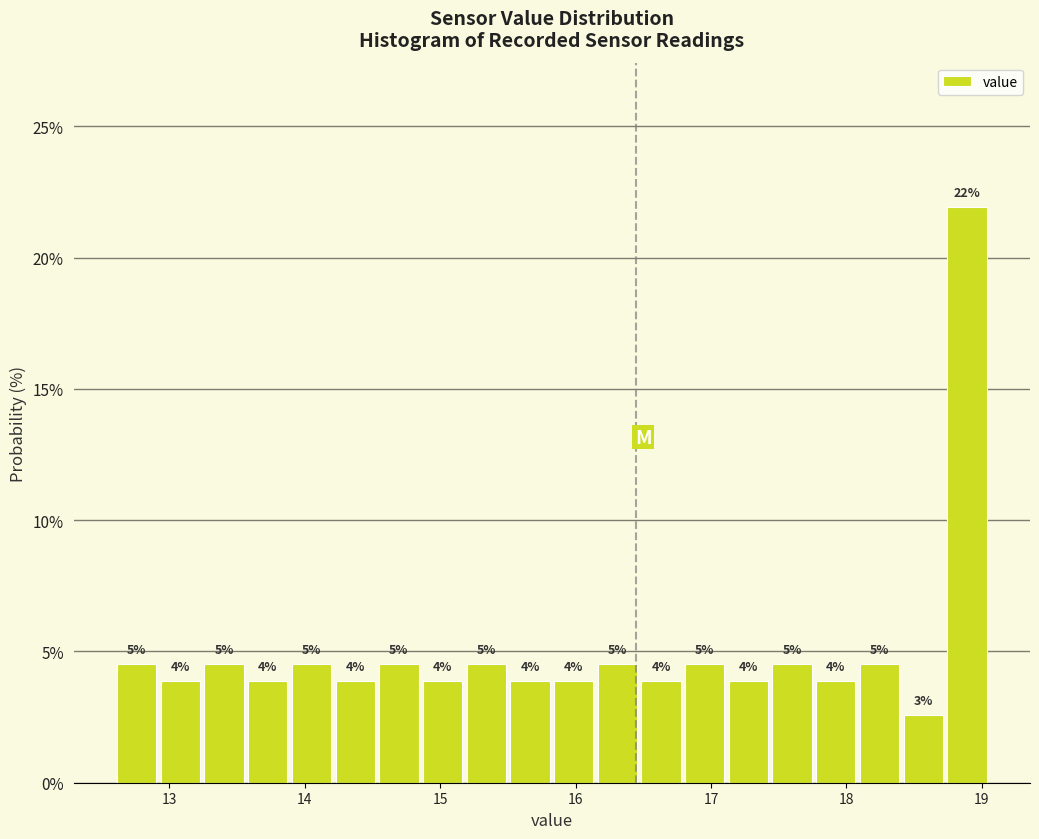

Read against the x-axis, roughly where is the centre of the tallest bar?

18.9